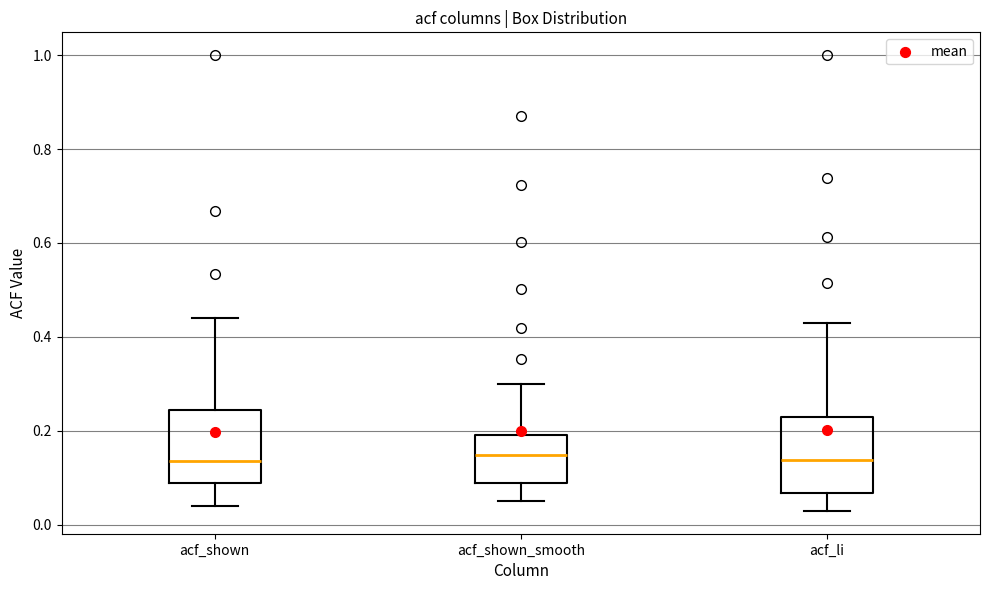

Where is the upper edge of the box for acf_shown_smooth on the y-axis? The values are not printed on the chart, so give them approximately, as read against the axis.

0.20